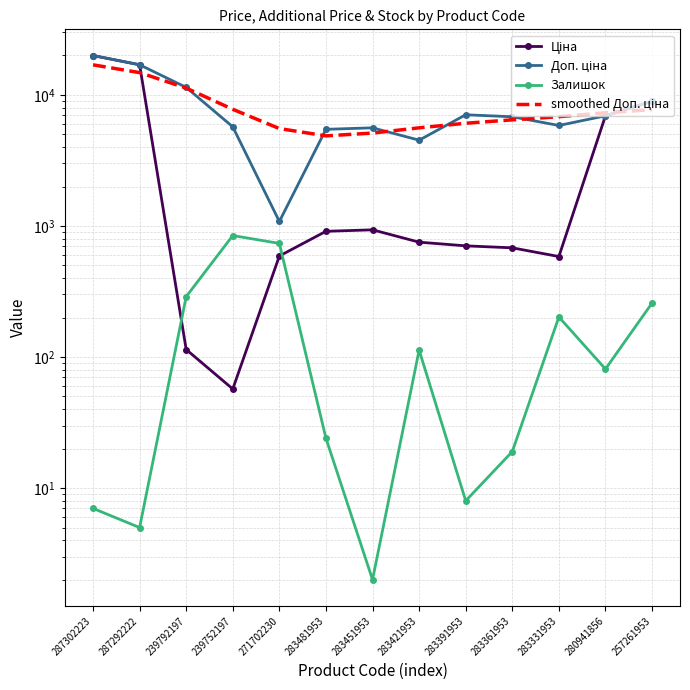

How many values in the Доп. ціна series are below 6809?

6